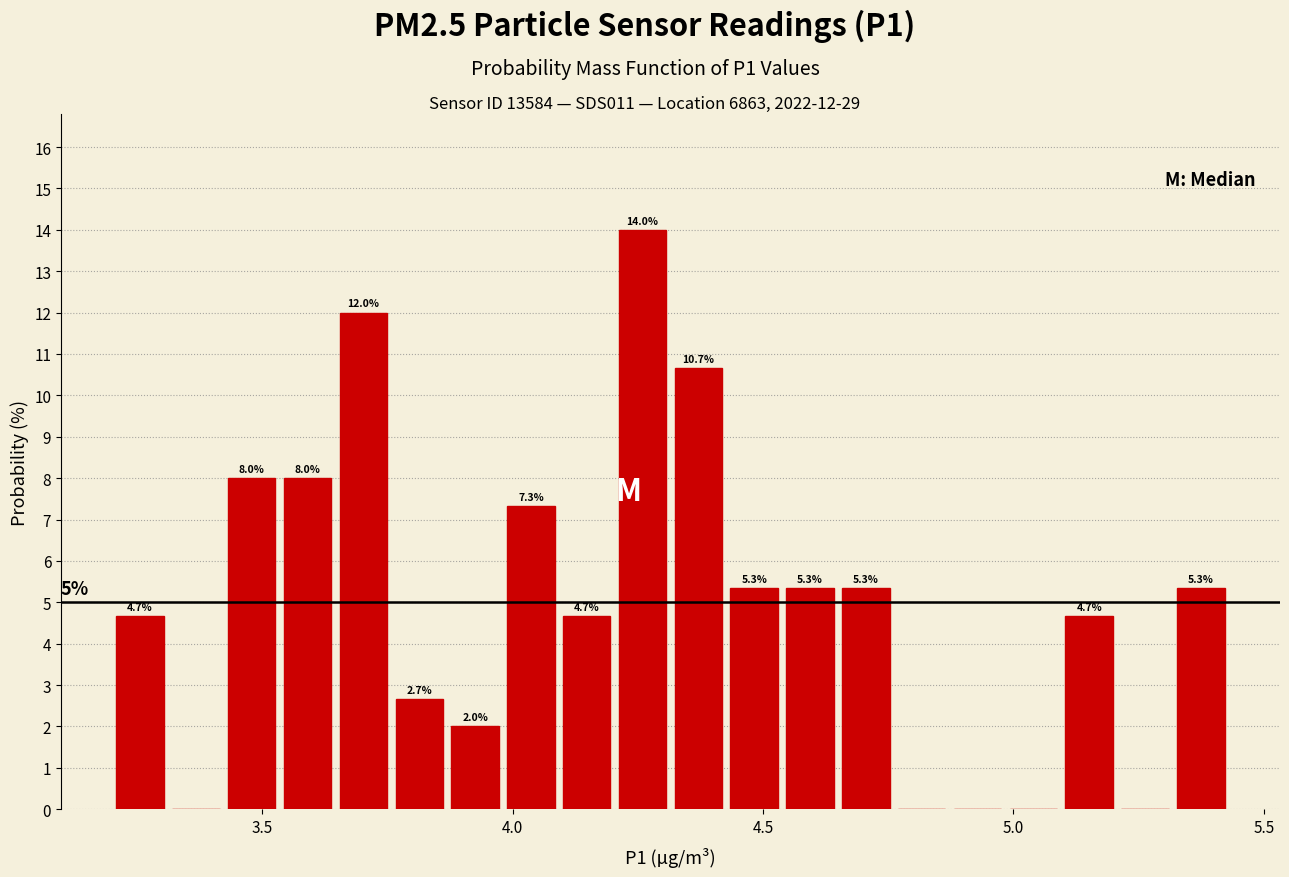

Read against the x-axis, roughly where is the centre of the tallest bar?

4.25